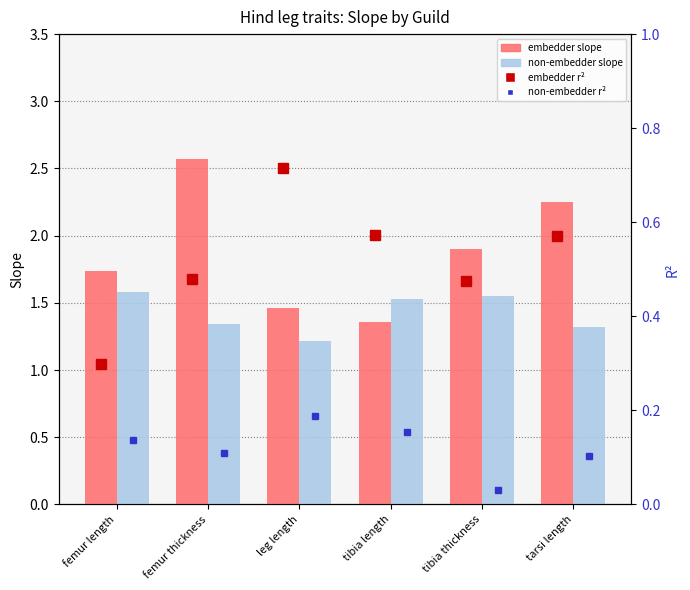

What is the label of the 2nd bar from the right?

tibia thickness